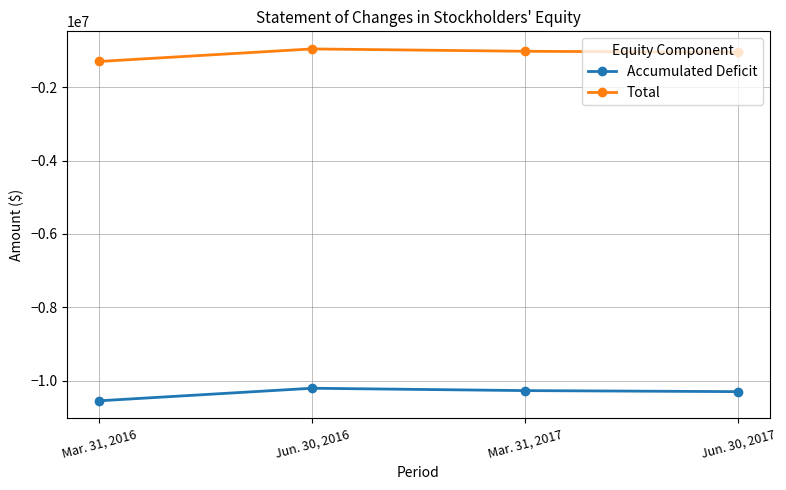

True or false: Total has more than 0 interior local peaks.

True